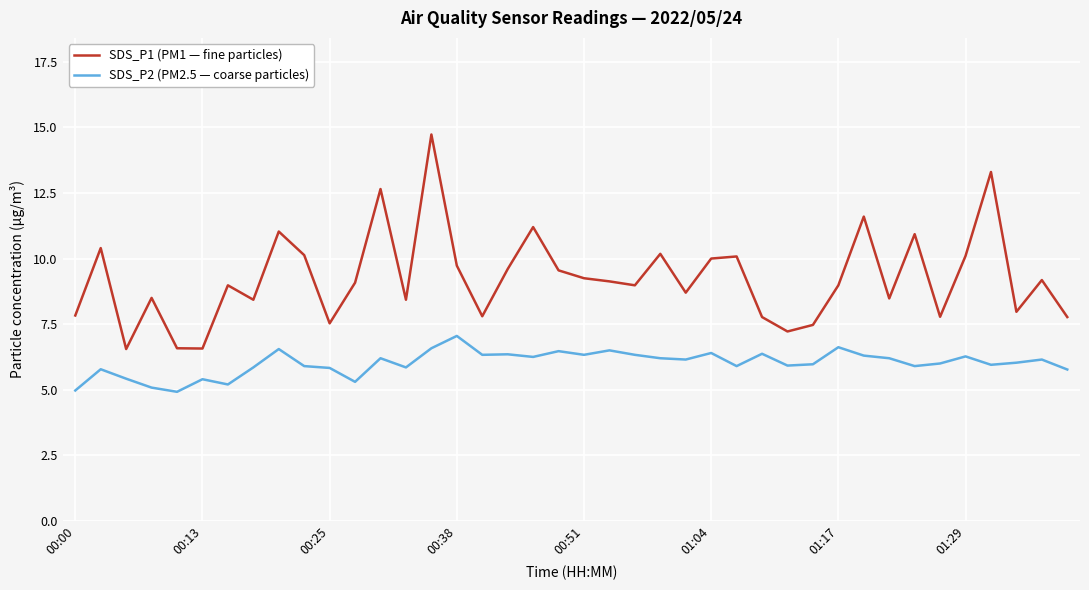

What is the difference between the maximum and minimum values in the SDS_P2 (PM2.5 — coarse particles) series?

2.1